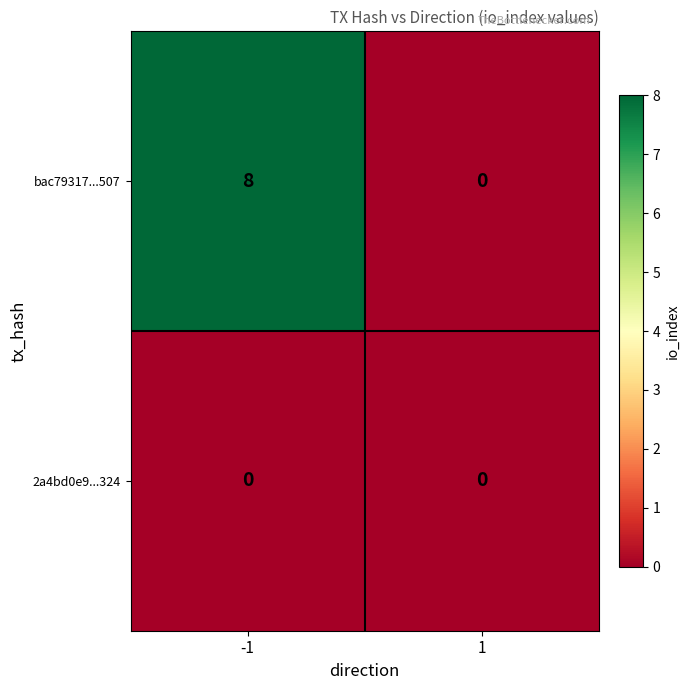

What is the average value of the bac79317...507 series?

4